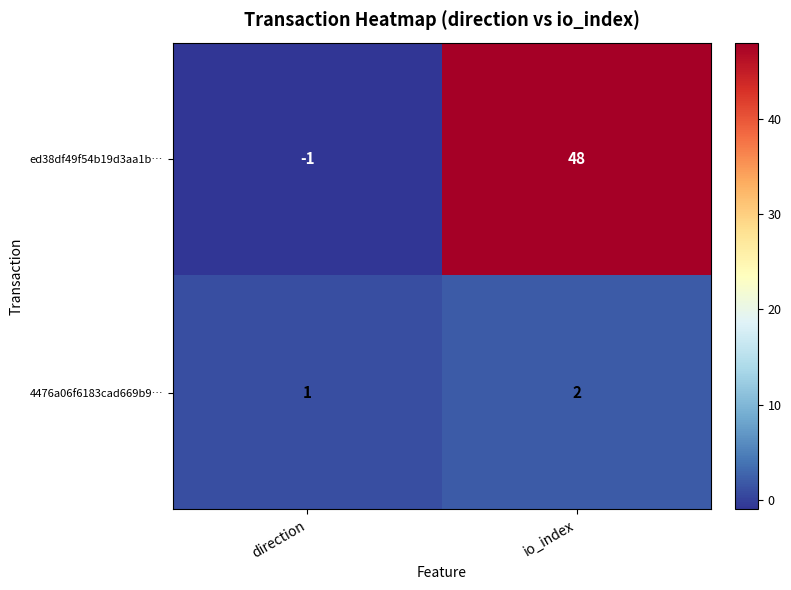

Is it true that 4476a06f6183cad669b9… equals 2 at io_index?

True